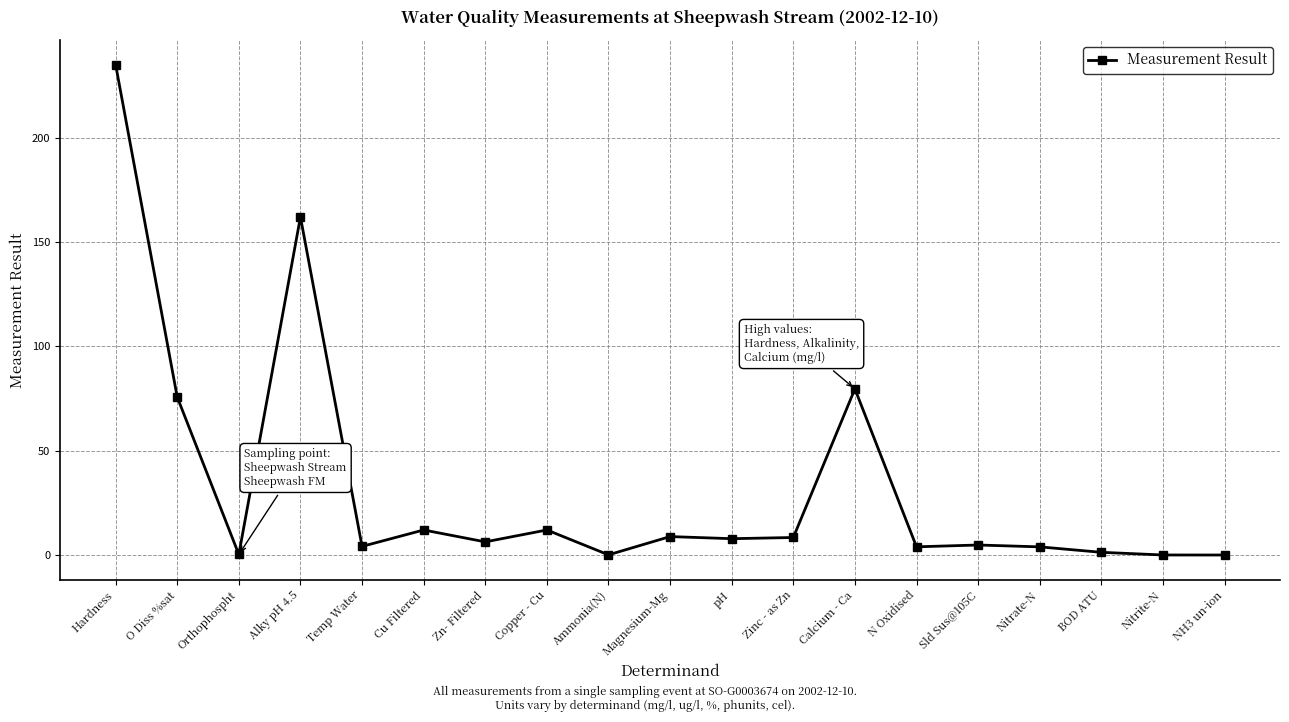

What is the sum of all values?

626.1